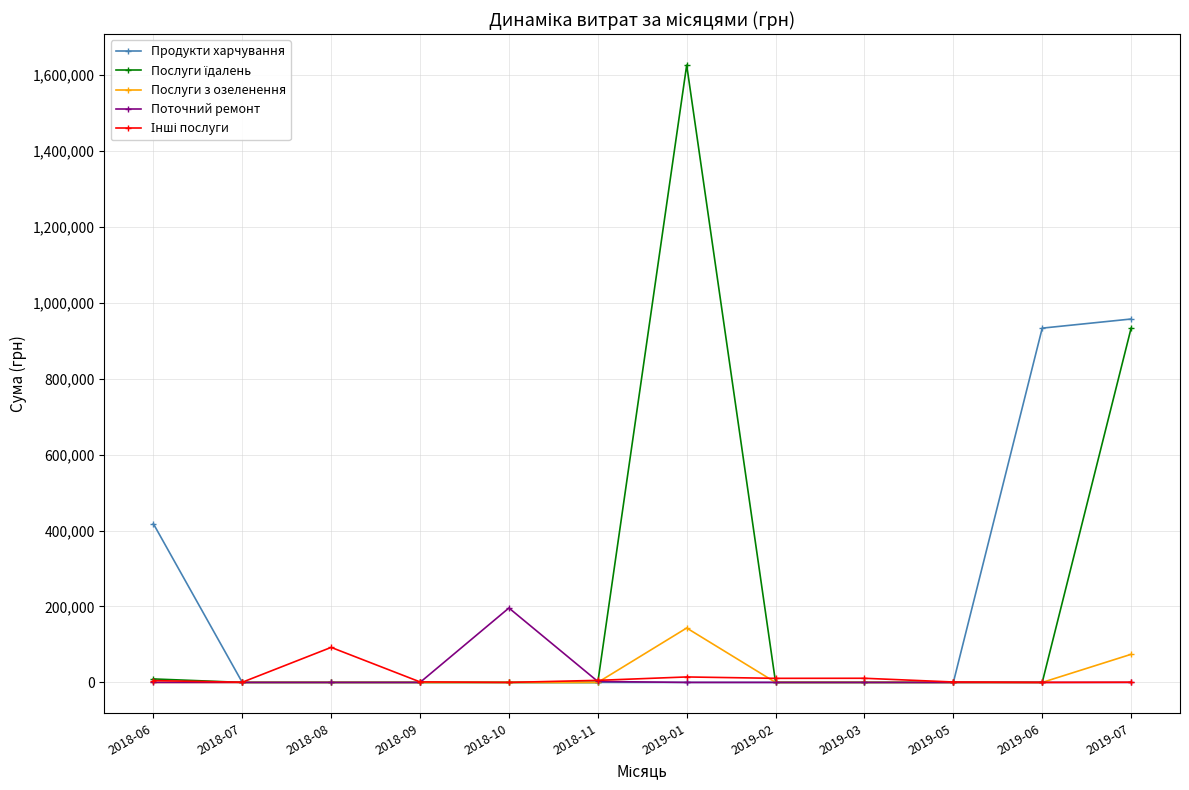

What is the label of the 12th point from the right?

2018-06